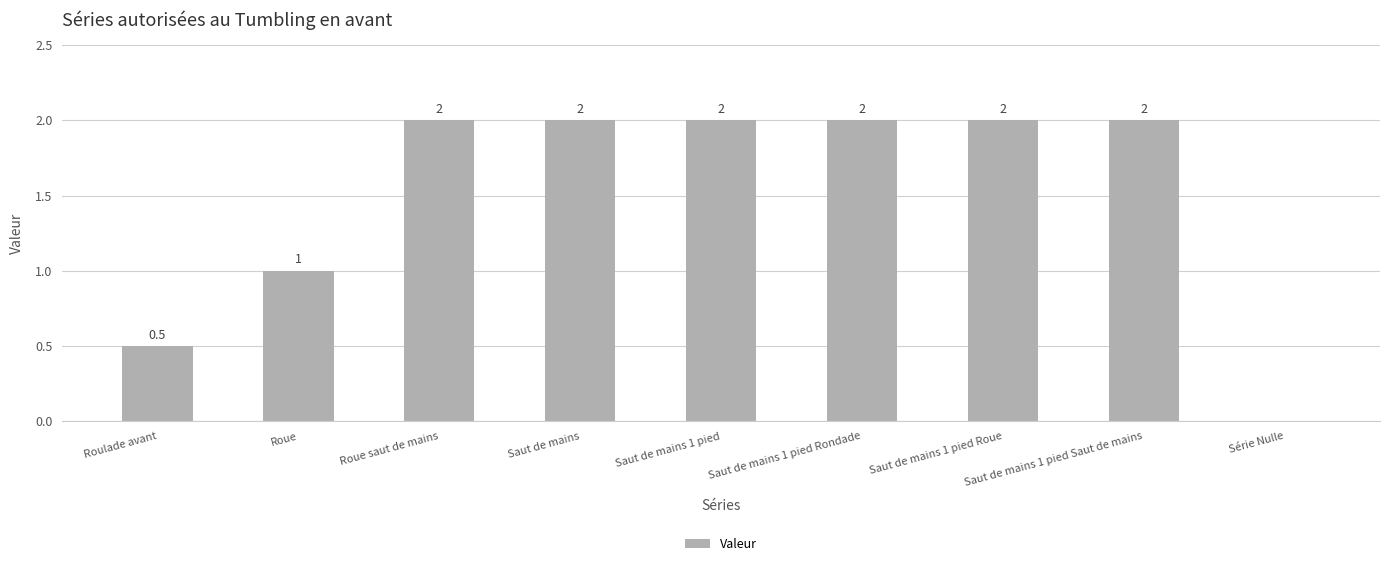

What is the sum of the values at Saut de mains 1 pied Rondade and Série Nulle?

2.0